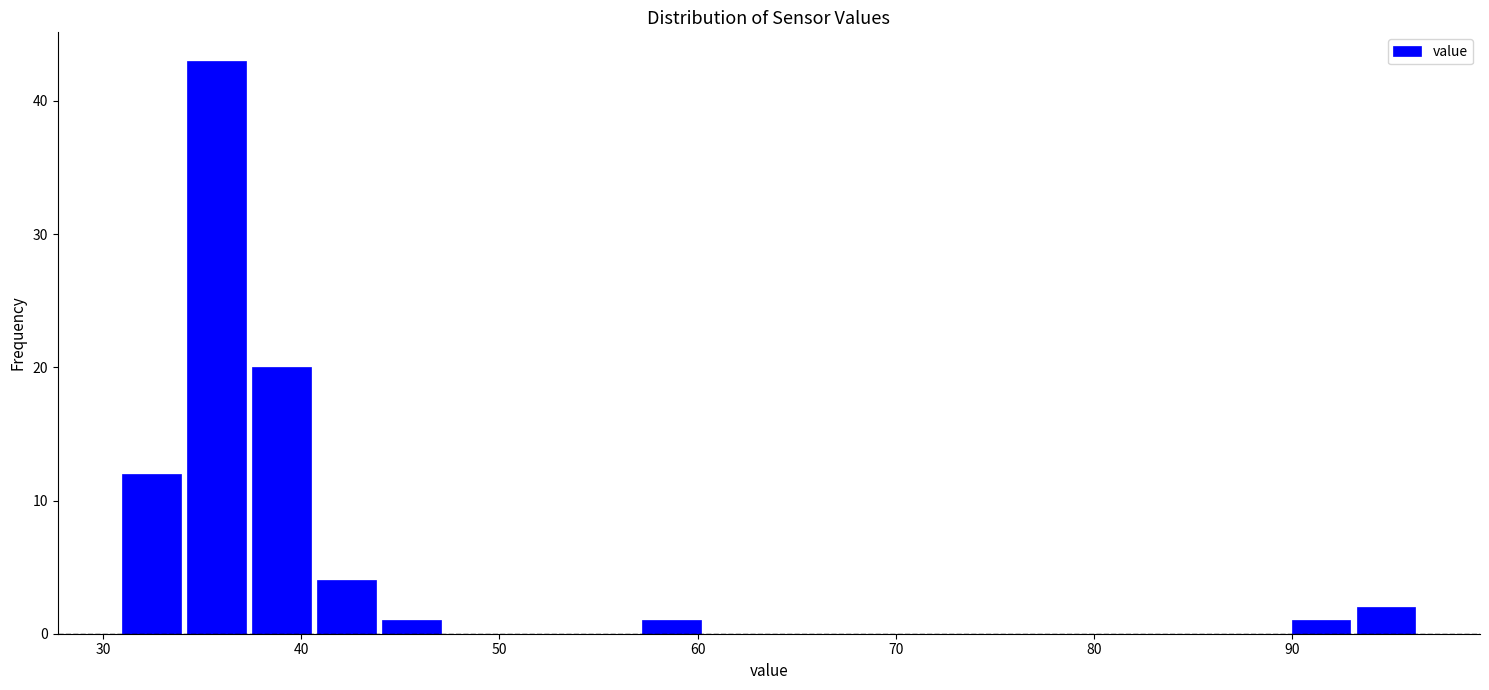

Read against the x-axis, roughly where is the centre of the tallest bar?

36